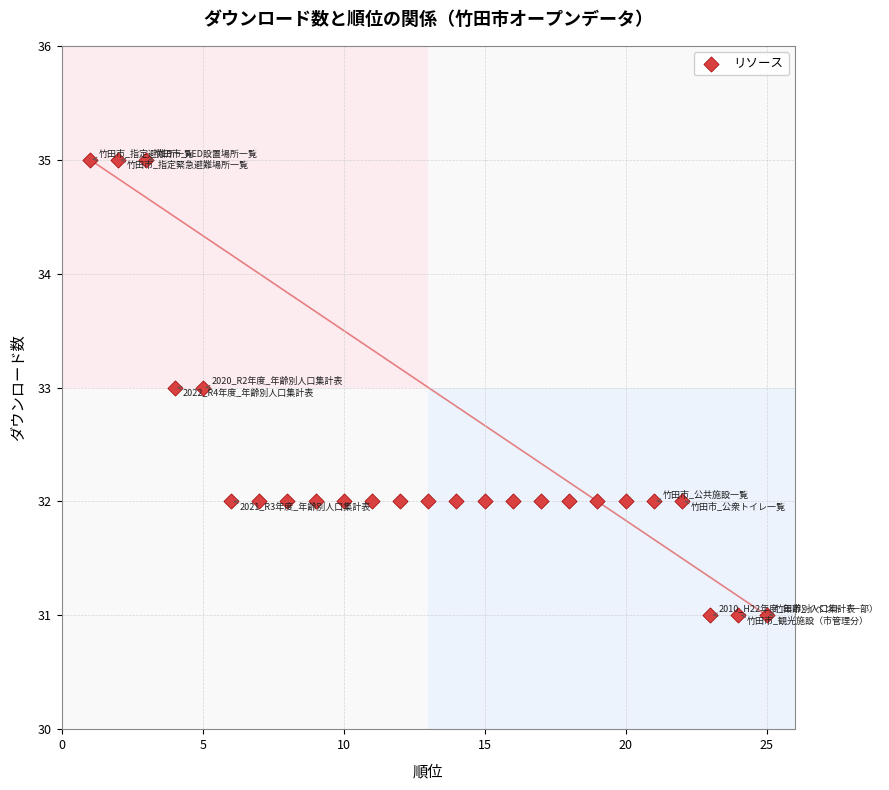

What is the range of X values (max minus min)?

24